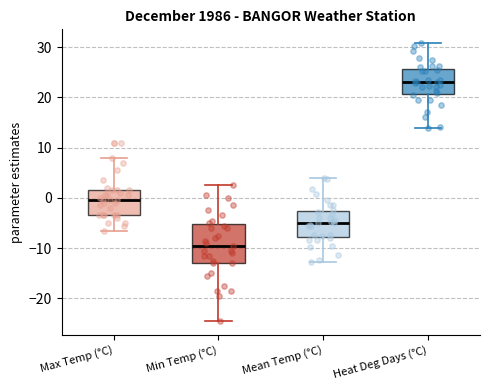

Reading left to right, transcribe this box plot: for each box, give where its median line is, the range the box spans, and where its two whiskers end, as read against the y-axis. The values are not printed on the chart, so give them approximately, as read against the axis.

Max Temp (°C): median 0, box -3 to 2, whiskers -6 to 8
Min Temp (°C): median -9, box -13 to -5, whiskers -24 to 3
Mean Temp (°C): median -5, box -8 to -3, whiskers -13 to 4
Heat Deg Days (°C): median 23, box 21 to 26, whiskers 14 to 31